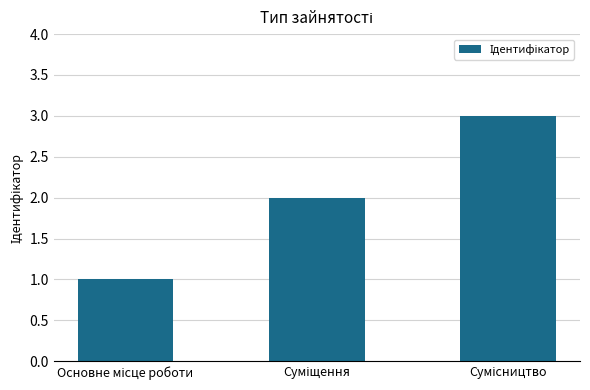

What is the maximum value shown in the chart?

3